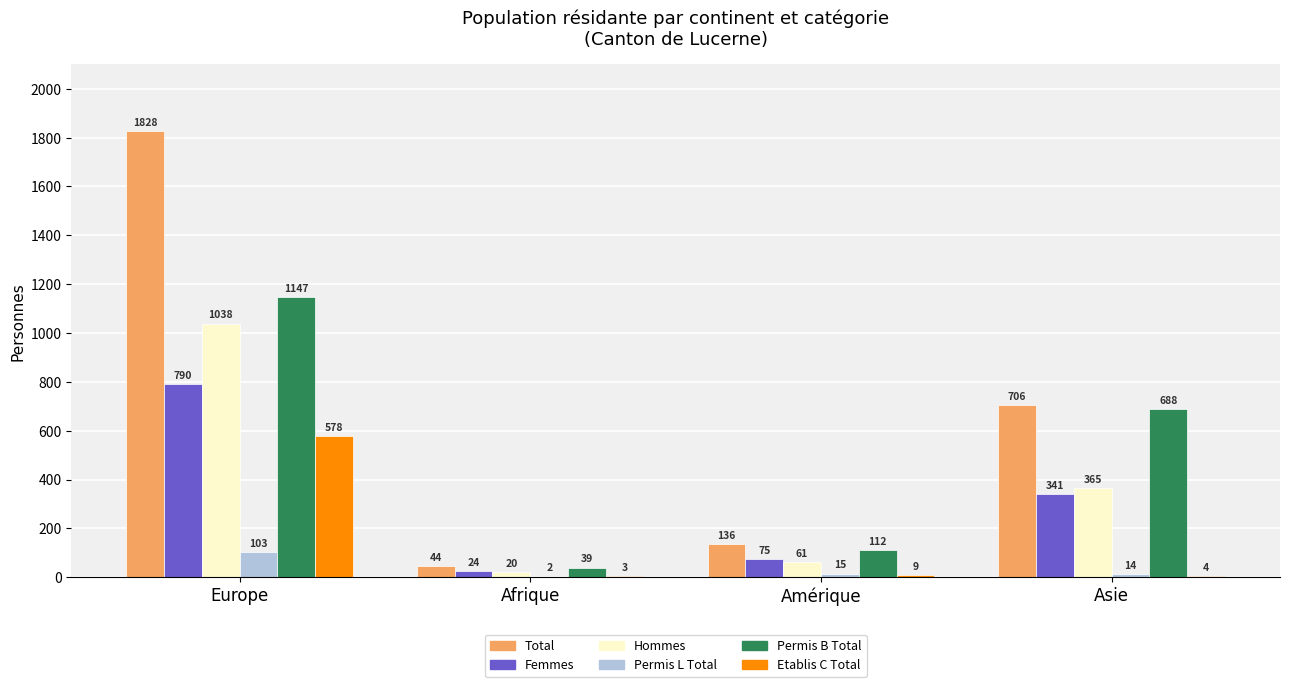

Reading left to right, what are all the values shown in this chart?

Total: Europe=1828	Afrique=44	Amérique=136	Asie=706
Femmes: Europe=790	Afrique=24	Amérique=75	Asie=341
Hommes: Europe=1038	Afrique=20	Amérique=61	Asie=365
Permis L Total: Europe=103	Afrique=2	Amérique=15	Asie=14
Permis B Total: Europe=1147	Afrique=39	Amérique=112	Asie=688
Etablis C Total: Europe=578	Afrique=3	Amérique=9	Asie=4